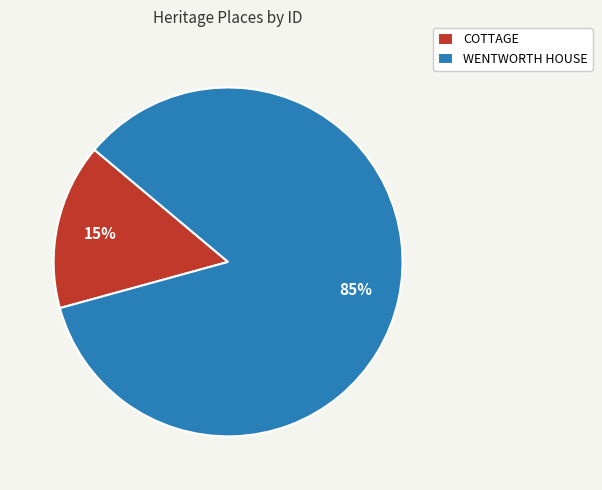

How many slices are in this pie chart?

2